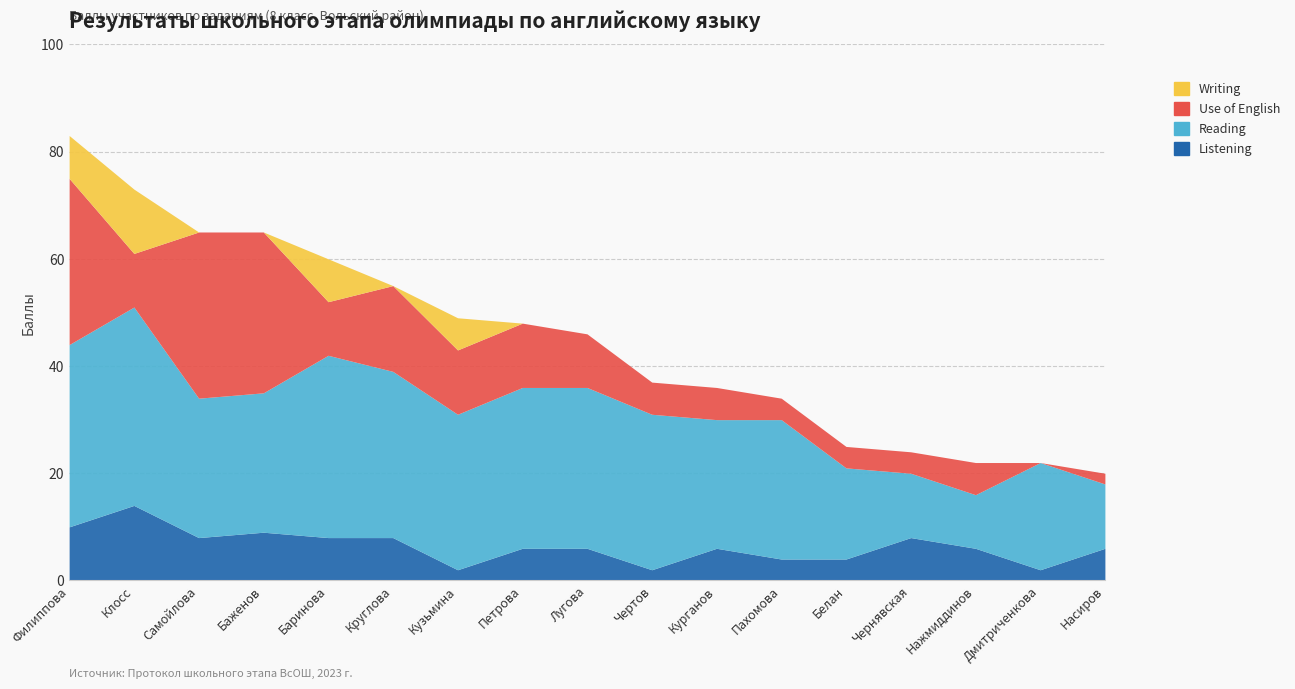

What is the difference between the Reading values at Насиров and Белан?

5